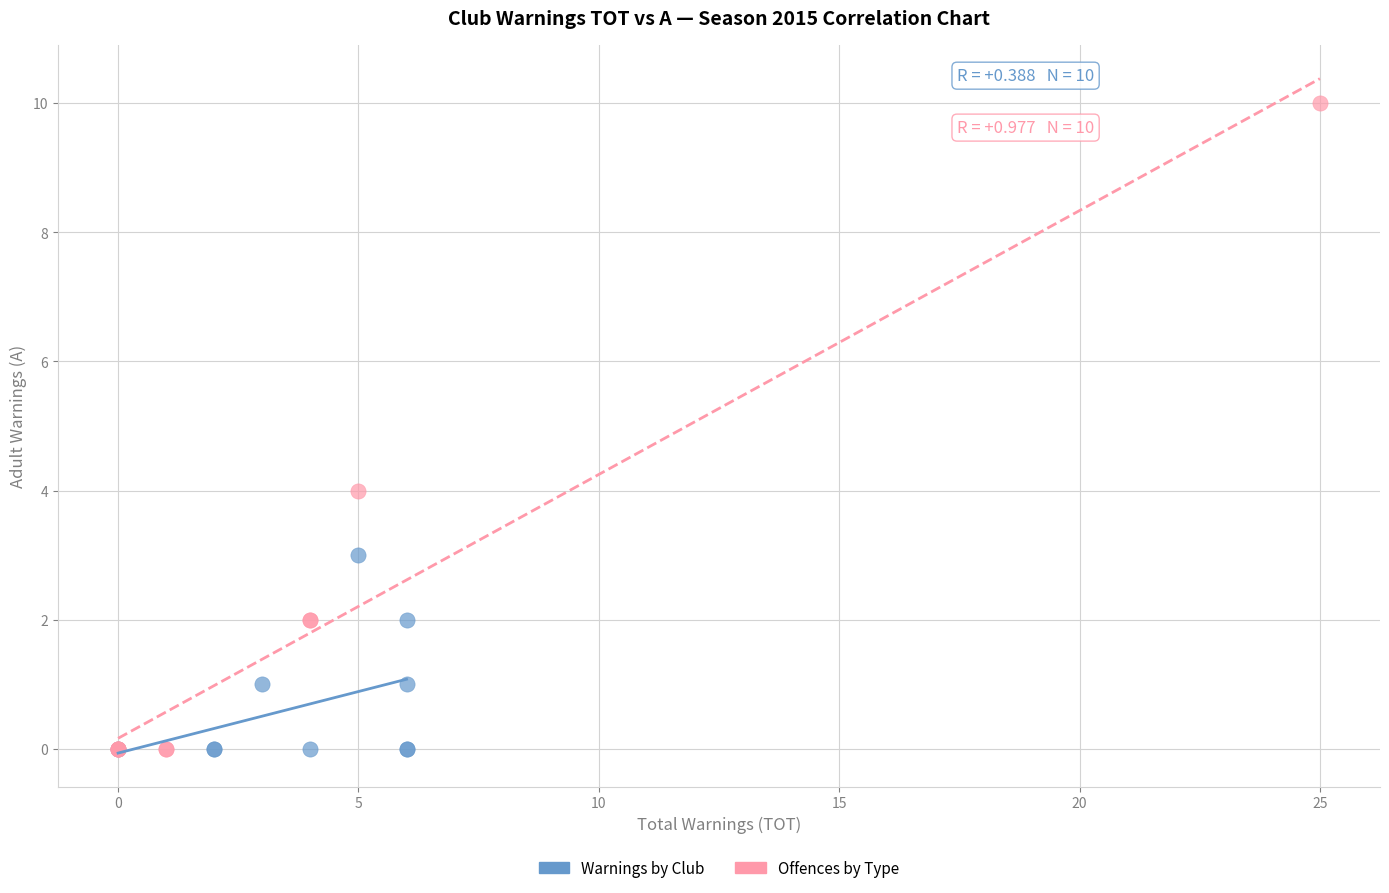

Which series contains the highest Y value?

Offences by Type